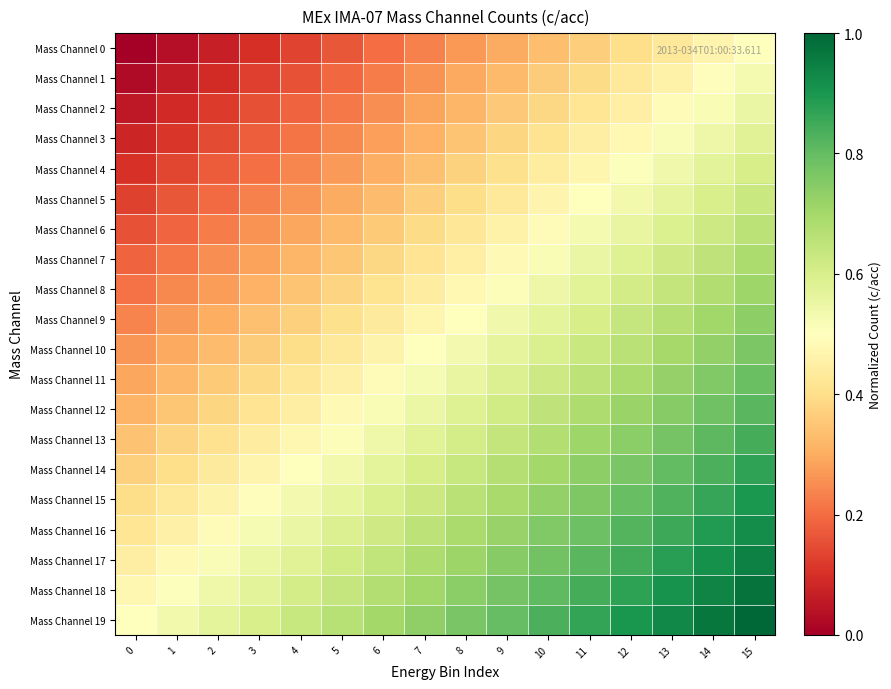

Reading left to right, list all the values displayed in this chart.

Mass Channel 0: 0=0.0	1=0.0	2=0.1	3=0.1	4=0.1	5=0.2	6=0.2	7=0.2	8=0.3	9=0.3	10=0.3	11=0.4	12=0.4	13=0.4	14=0.5	15=0.5
Mass Channel 1: 0=0.0	1=0.1	2=0.1	3=0.1	4=0.2	5=0.2	6=0.2	7=0.3	8=0.3	9=0.3	10=0.4	11=0.4	12=0.4	13=0.5	14=0.5	15=0.5
Mass Channel 2: 0=0.1	1=0.1	2=0.1	3=0.2	4=0.2	5=0.2	6=0.3	7=0.3	8=0.3	9=0.4	10=0.4	11=0.4	12=0.5	13=0.5	14=0.5	15=0.6
Mass Channel 3: 0=0.1	1=0.1	2=0.1	3=0.2	4=0.2	5=0.2	6=0.3	7=0.3	8=0.3	9=0.4	10=0.4	11=0.4	12=0.5	13=0.5	14=0.5	15=0.6
Mass Channel 4: 0=0.1	1=0.1	2=0.2	3=0.2	4=0.2	5=0.3	6=0.3	7=0.3	8=0.4	9=0.4	10=0.4	11=0.5	12=0.5	13=0.5	14=0.6	15=0.6
Mass Channel 5: 0=0.1	1=0.2	2=0.2	3=0.2	4=0.3	5=0.3	6=0.3	7=0.4	8=0.4	9=0.4	10=0.5	11=0.5	12=0.5	13=0.6	14=0.6	15=0.6
Mass Channel 6: 0=0.2	1=0.2	2=0.2	3=0.3	4=0.3	5=0.3	6=0.4	7=0.4	8=0.4	9=0.5	10=0.5	11=0.5	12=0.6	13=0.6	14=0.6	15=0.7
Mass Channel 7: 0=0.2	1=0.2	2=0.3	3=0.3	4=0.3	5=0.4	6=0.4	7=0.4	8=0.5	9=0.5	10=0.5	11=0.6	12=0.6	13=0.6	14=0.7	15=0.7
Mass Channel 8: 0=0.2	1=0.2	2=0.3	3=0.3	4=0.3	5=0.4	6=0.4	7=0.4	8=0.5	9=0.5	10=0.5	11=0.6	12=0.6	13=0.6	14=0.7	15=0.7
Mass Channel 9: 0=0.2	1=0.3	2=0.3	3=0.3	4=0.4	5=0.4	6=0.4	7=0.5	8=0.5	9=0.5	10=0.6	11=0.6	12=0.6	13=0.7	14=0.7	15=0.7
Mass Channel 10: 0=0.3	1=0.3	2=0.3	3=0.4	4=0.4	5=0.4	6=0.5	7=0.5	8=0.5	9=0.6	10=0.6	11=0.6	12=0.7	13=0.7	14=0.7	15=0.8
Mass Channel 11: 0=0.3	1=0.3	2=0.4	3=0.4	4=0.4	5=0.5	6=0.5	7=0.5	8=0.6	9=0.6	10=0.6	11=0.7	12=0.7	13=0.7	14=0.8	15=0.8
Mass Channel 12: 0=0.3	1=0.3	2=0.4	3=0.4	4=0.4	5=0.5	6=0.5	7=0.5	8=0.6	9=0.6	10=0.6	11=0.7	12=0.7	13=0.7	14=0.8	15=0.8
Mass Channel 13: 0=0.3	1=0.4	2=0.4	3=0.4	4=0.5	5=0.5	6=0.5	7=0.6	8=0.6	9=0.6	10=0.7	11=0.7	12=0.7	13=0.8	14=0.8	15=0.8
Mass Channel 14: 0=0.4	1=0.4	2=0.4	3=0.5	4=0.5	5=0.5	6=0.6	7=0.6	8=0.6	9=0.7	10=0.7	11=0.7	12=0.8	13=0.8	14=0.8	15=0.9
Mass Channel 15: 0=0.4	1=0.4	2=0.5	3=0.5	4=0.5	5=0.6	6=0.6	7=0.6	8=0.7	9=0.7	10=0.7	11=0.8	12=0.8	13=0.8	14=0.9	15=0.9
Mass Channel 16: 0=0.4	1=0.5	2=0.5	3=0.5	4=0.6	5=0.6	6=0.6	7=0.7	8=0.7	9=0.7	10=0.8	11=0.8	12=0.8	13=0.9	14=0.9	15=0.9
Mass Channel 17: 0=0.4	1=0.5	2=0.5	3=0.5	4=0.6	5=0.6	6=0.6	7=0.7	8=0.7	9=0.7	10=0.8	11=0.8	12=0.8	13=0.9	14=0.9	15=0.9
Mass Channel 18: 0=0.5	1=0.5	2=0.5	3=0.6	4=0.6	5=0.6	6=0.7	7=0.7	8=0.7	9=0.8	10=0.8	11=0.8	12=0.9	13=0.9	14=0.9	15=1.0
Mass Channel 19: 0=0.5	1=0.5	2=0.6	3=0.6	4=0.6	5=0.7	6=0.7	7=0.7	8=0.8	9=0.8	10=0.8	11=0.9	12=0.9	13=0.9	14=1.0	15=1.0